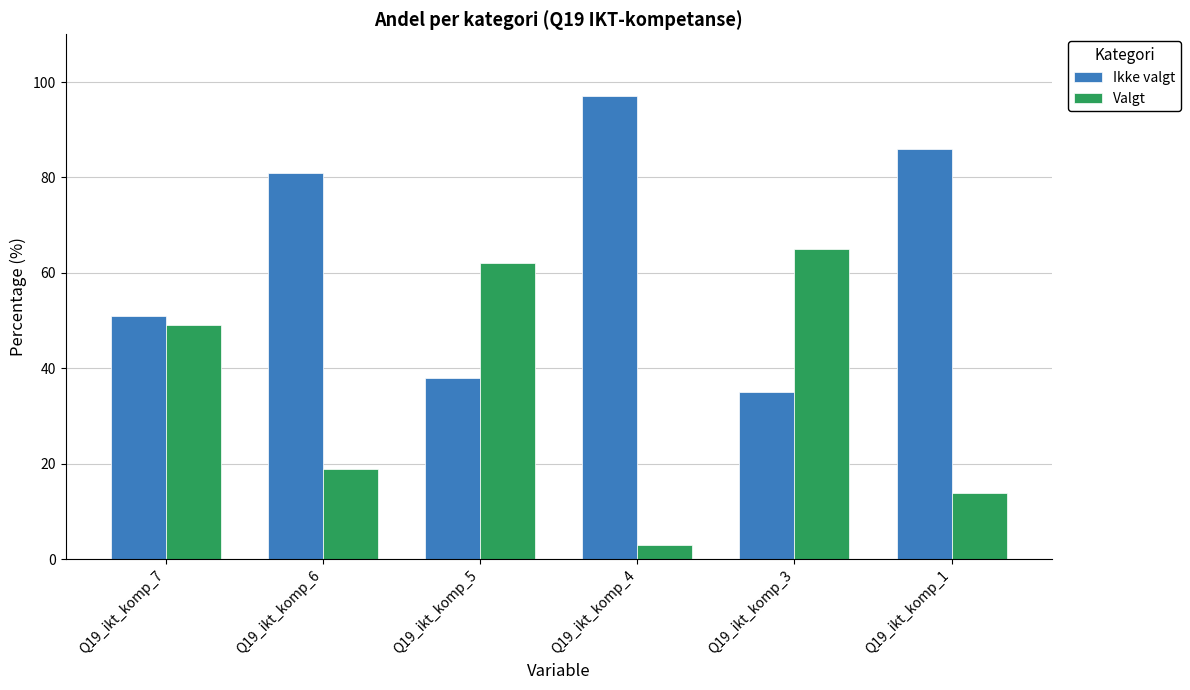

What is the value of the Ikke valgt bar at the 1st from the left?

51